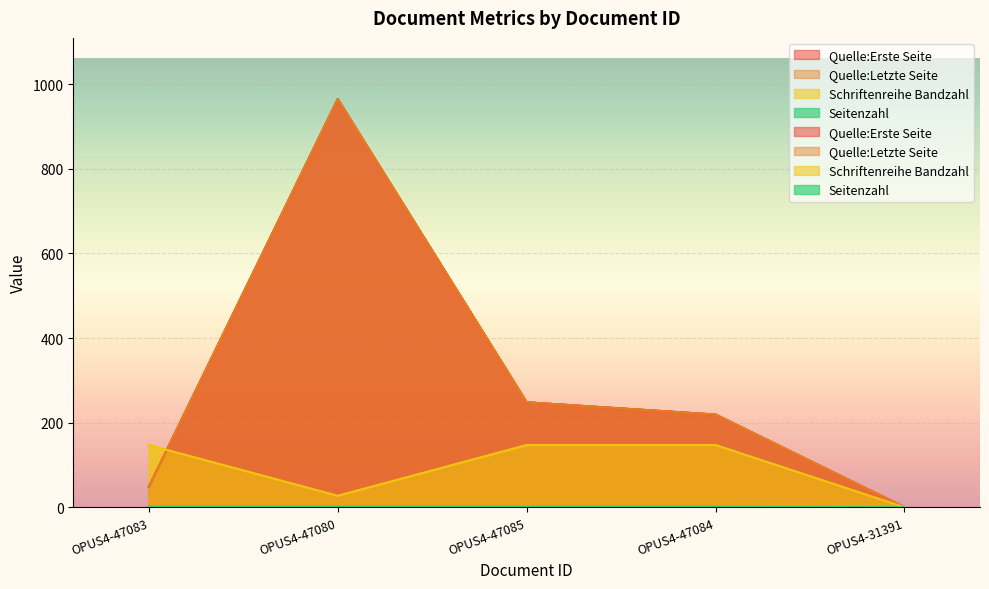

Where is the first local maximum for Quelle:Letzte Seite?

OPUS4-47080